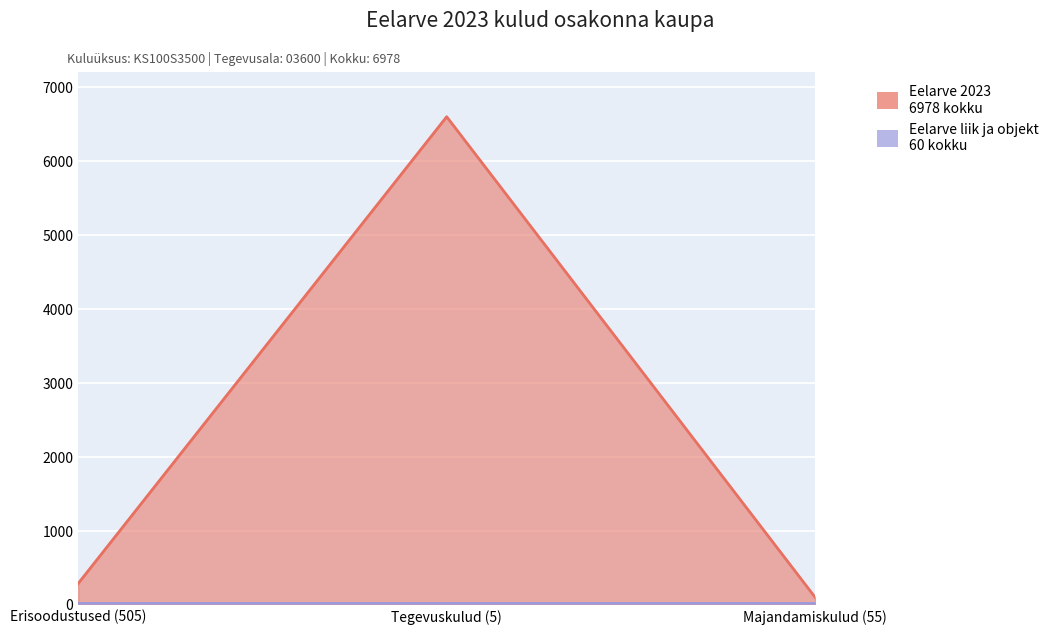

The value at Tegevuskulud (5) is 6600. True or false?

True